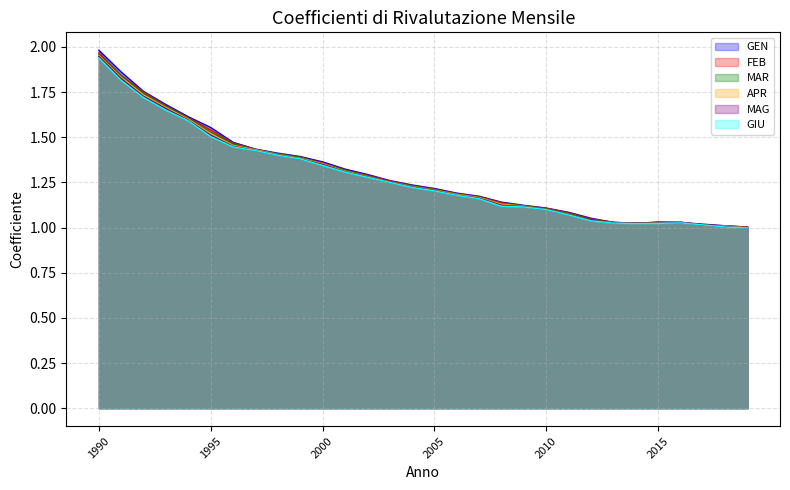

Where is FEB nearest to the value 1?

2019